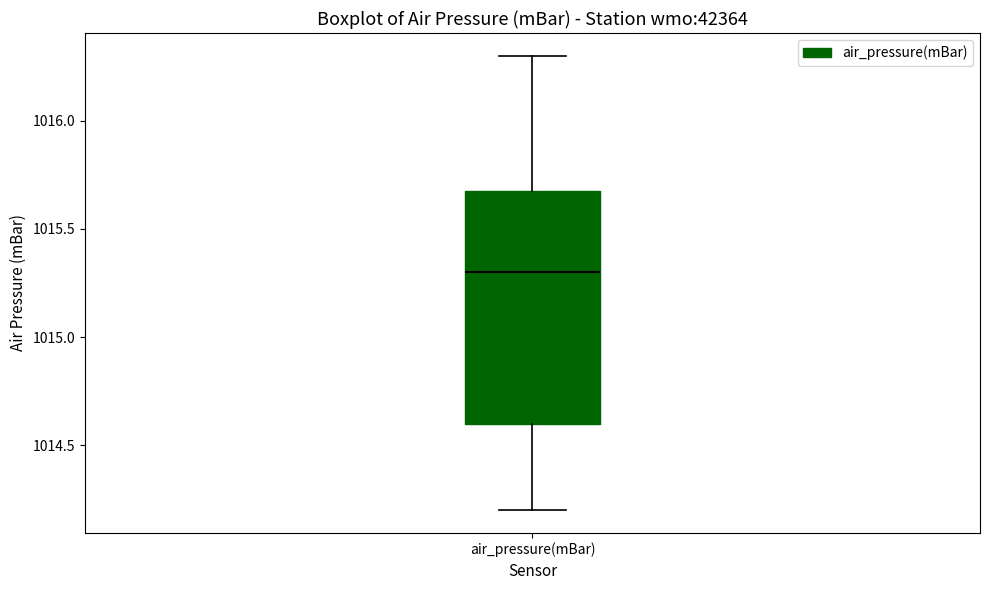

Transcribe this box plot: give where the median line is, the range the box spans, and where the two whiskers end, as read against the y-axis. The values are not printed on the chart, so give them approximately, as read against the axis.

median 1015.3, box 1014.6 to 1015.7, whiskers 1014.2 to 1016.3